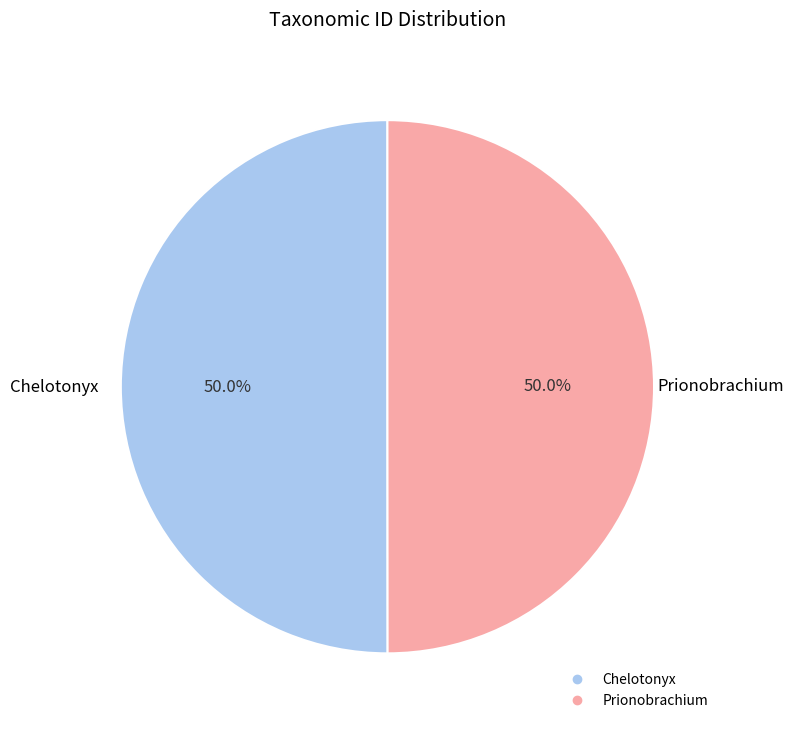

What is the ratio of the value at Prionobrachium to the value at Chelotonyx?

1.0